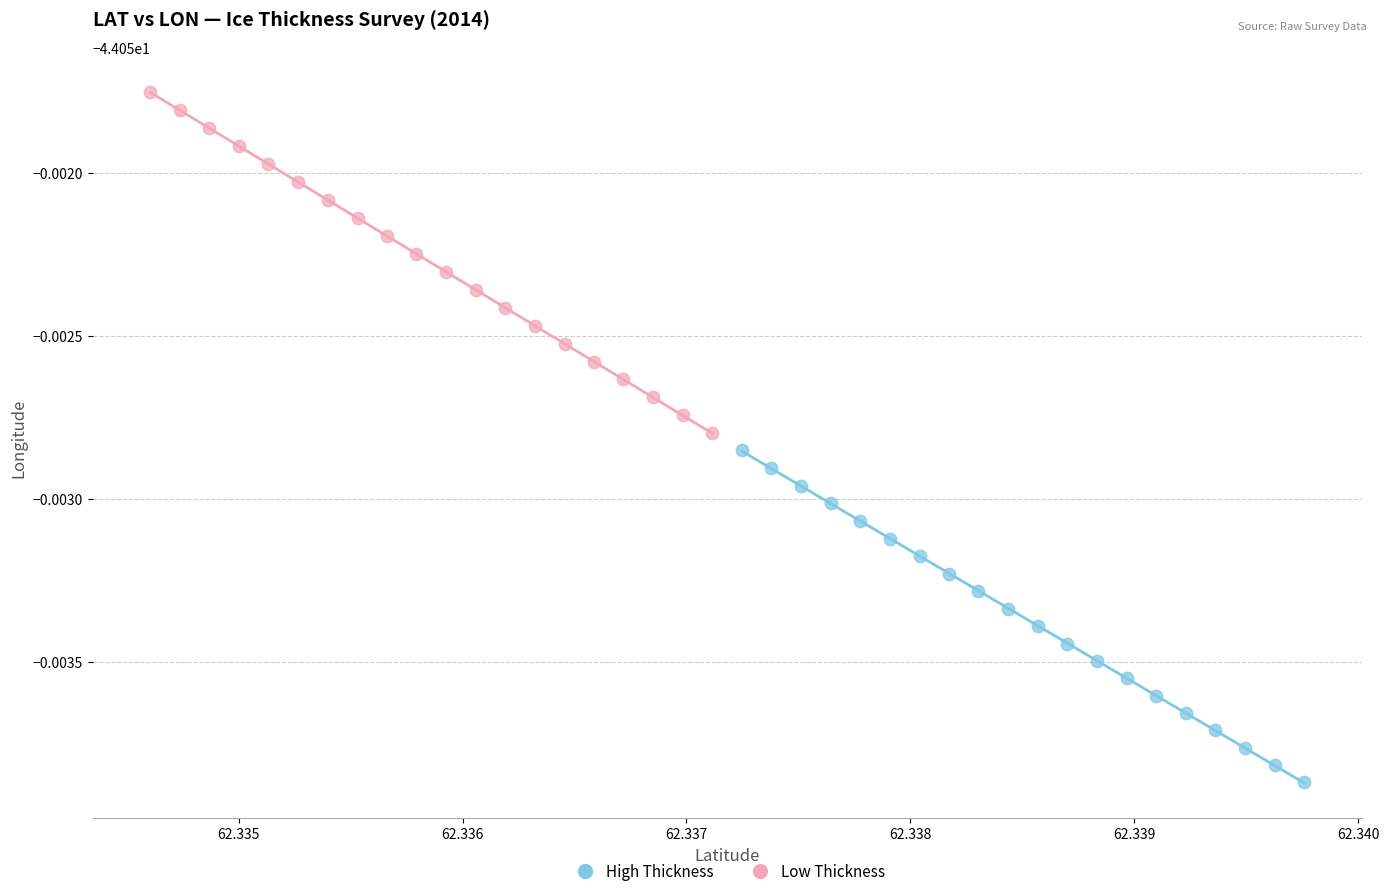

What are all the series names shown in the legend?

High Thickness, Low Thickness